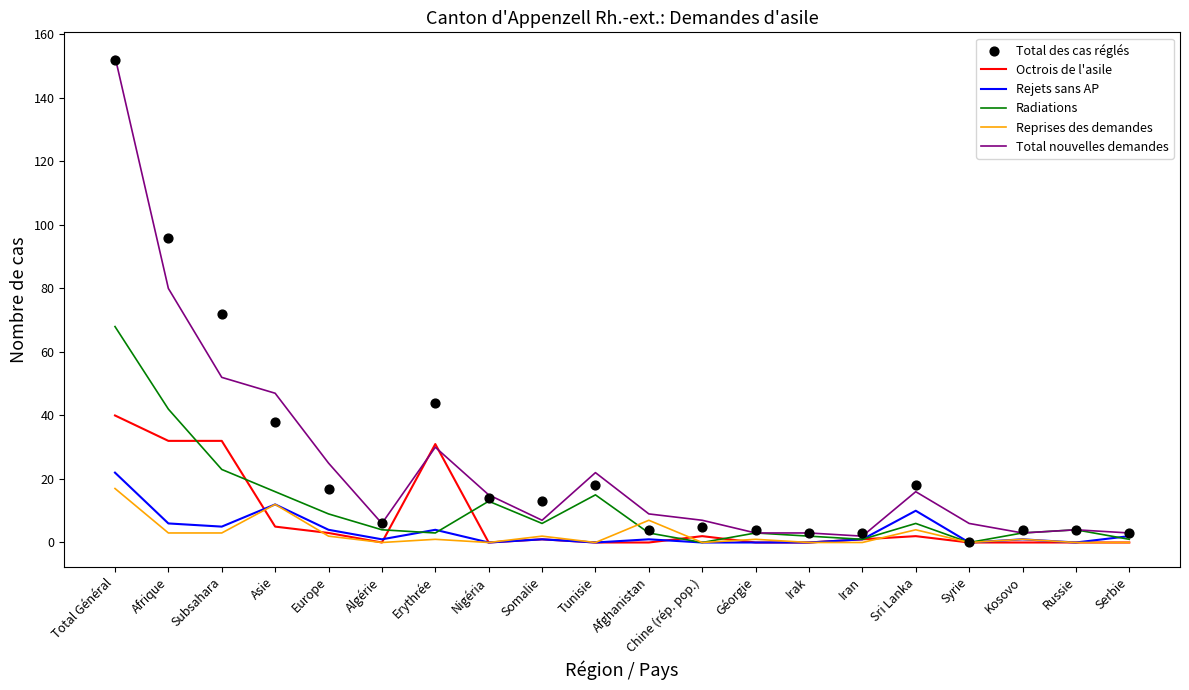

What are all the series names shown in the legend?

Octrois de l'asile, Rejets sans AP, Radiations, Reprises des demandes, Total nouvelles demandes, Total des cas réglés